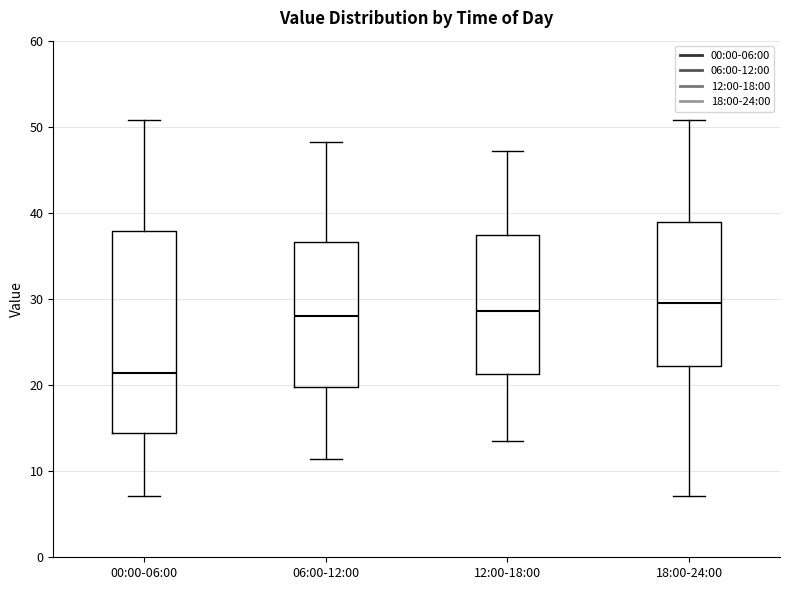

Where does the upper whisker of the box for 18:00-24:00 end on the y-axis? The values are not printed on the chart, so give them approximately, as read against the axis.

51